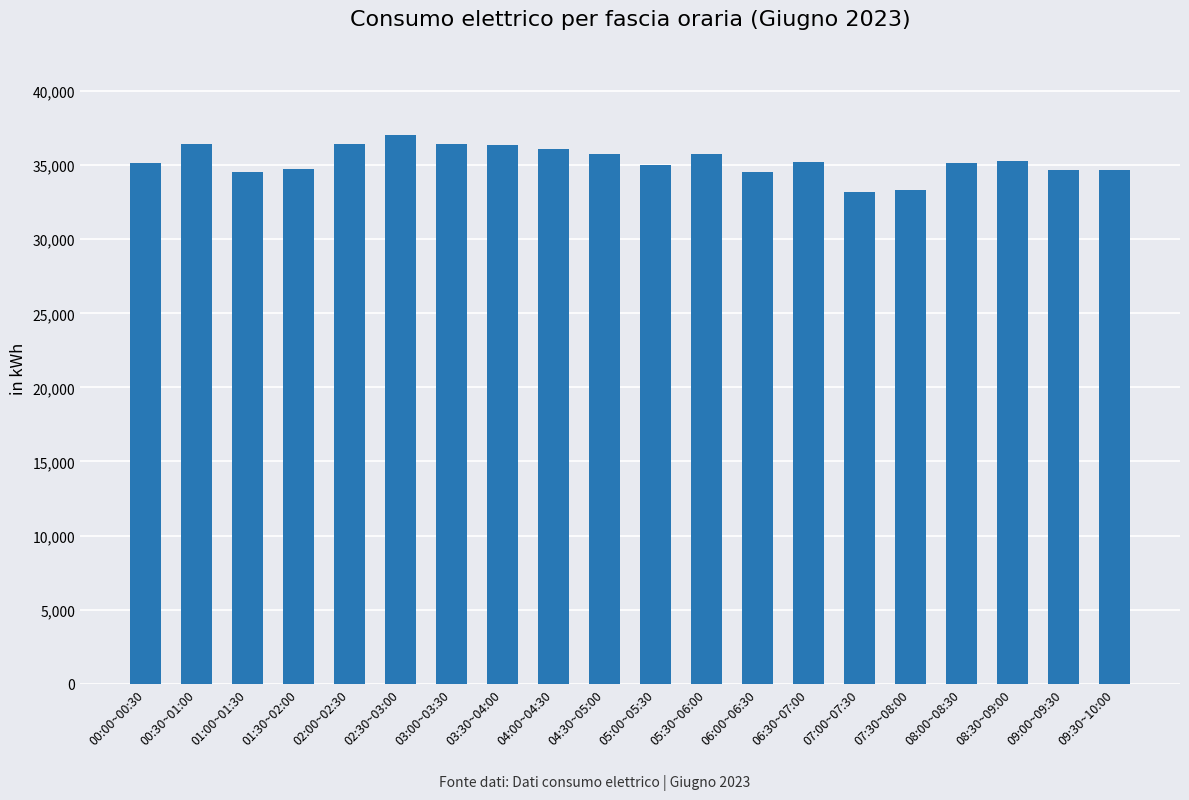

The value at 09:00~09:30 is 10755. True or false?

False